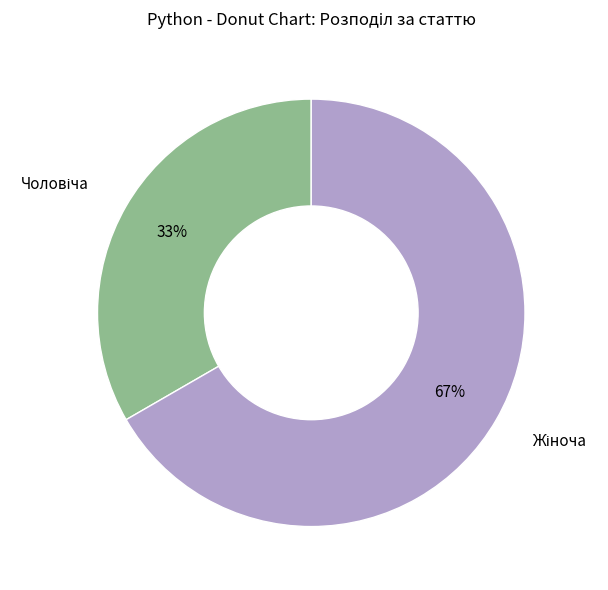

Does any single category account for the majority?

Yes